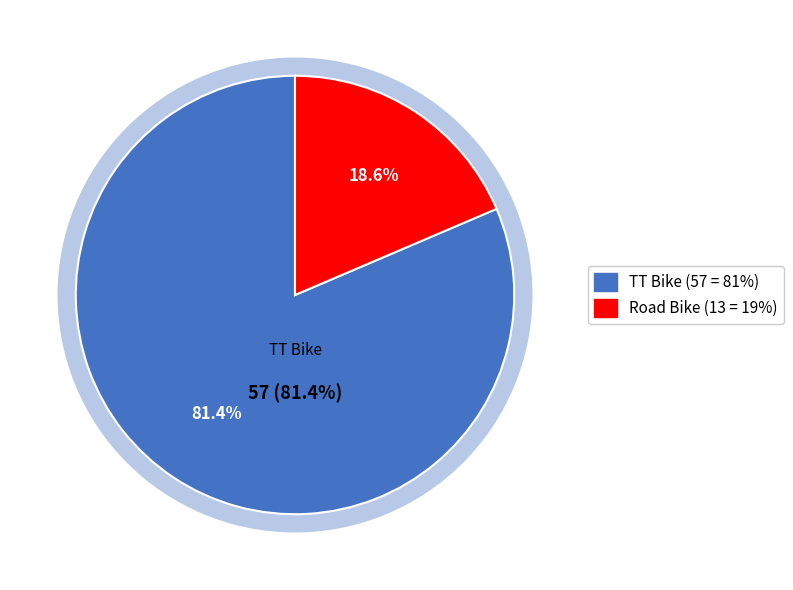

True or false: TT Bike accounts for 81% of the total.

True